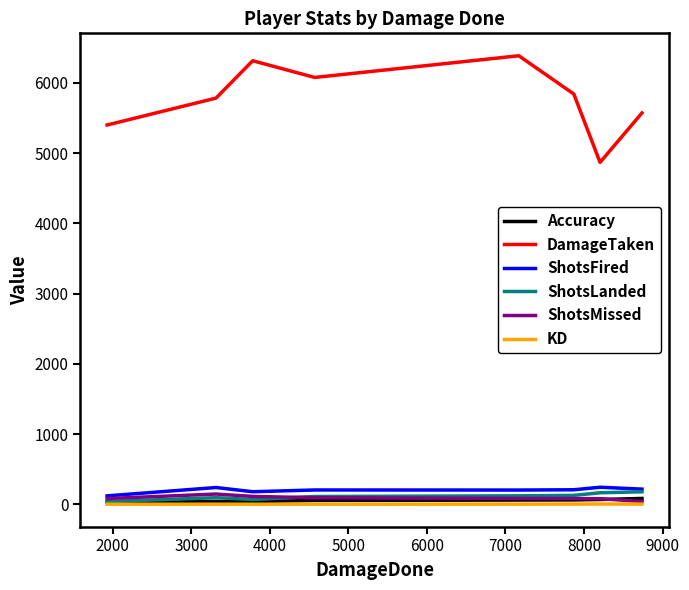

True or false: ShotsFired has more than 0 points higher than both neighbors.

True